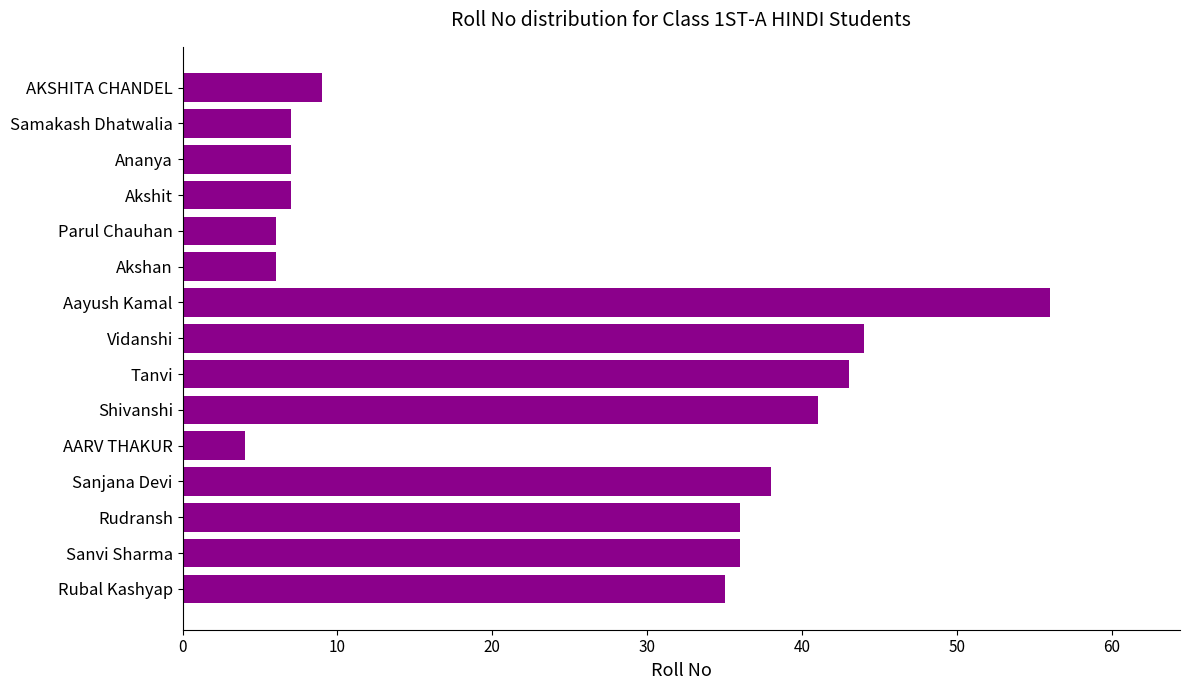

At which category does the chart reach its minimum across all series?

AARV THAKUR